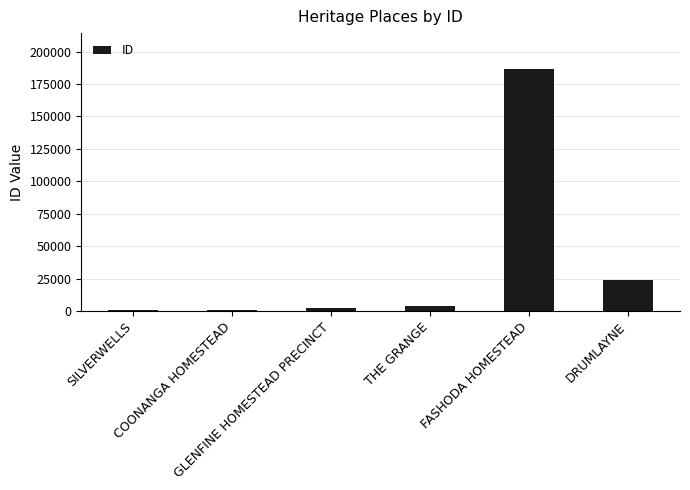

What is the difference between the values at THE GRANGE and SILVERWELLS?

3477